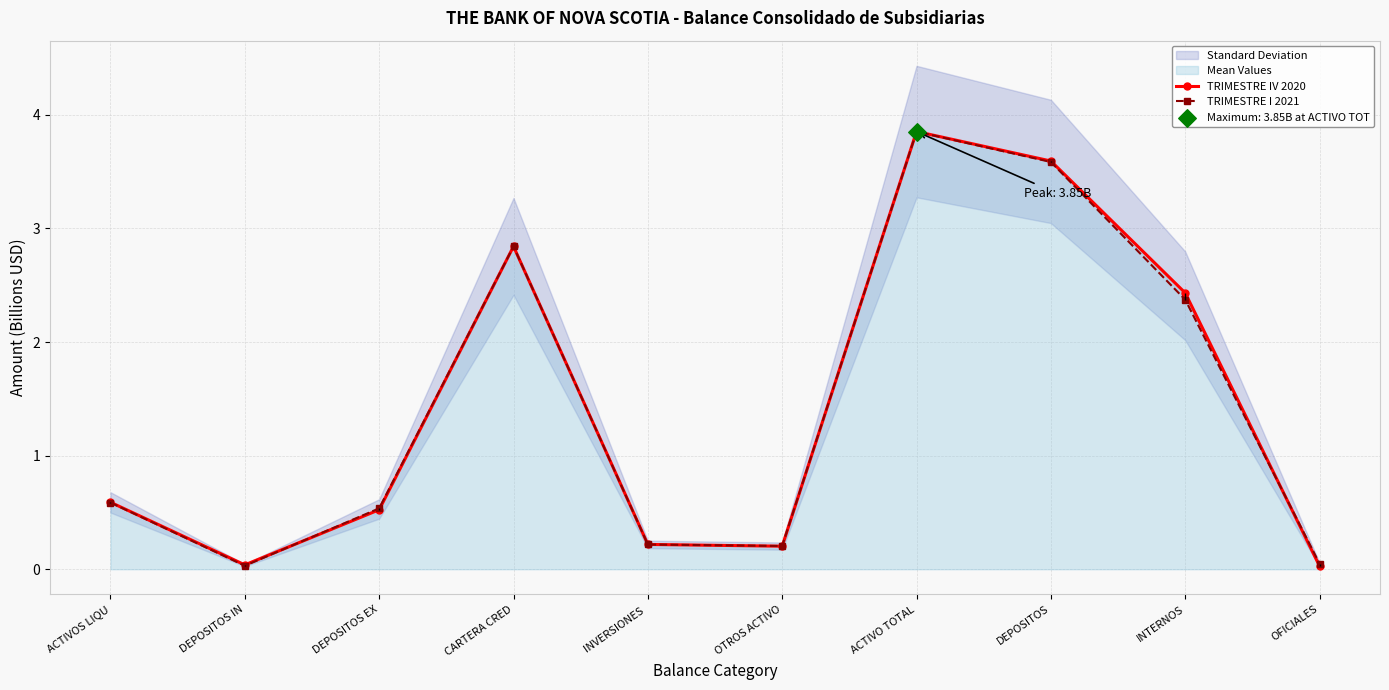

Is the value of TRIMESTRE IV 2020 at DEPOSITOS IN greater than the value of TRIMESTRE I 2021 at DEPOSITOS?

No